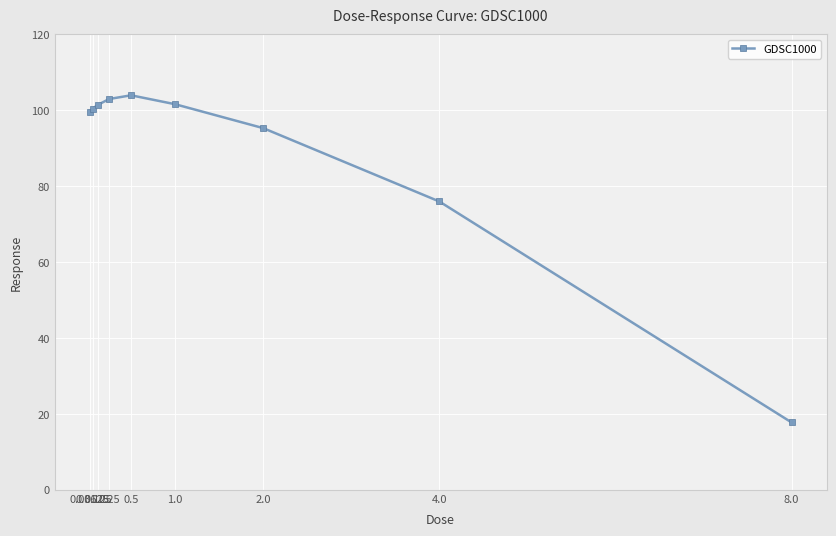

What is the label of the 4th point from the right?

1.0